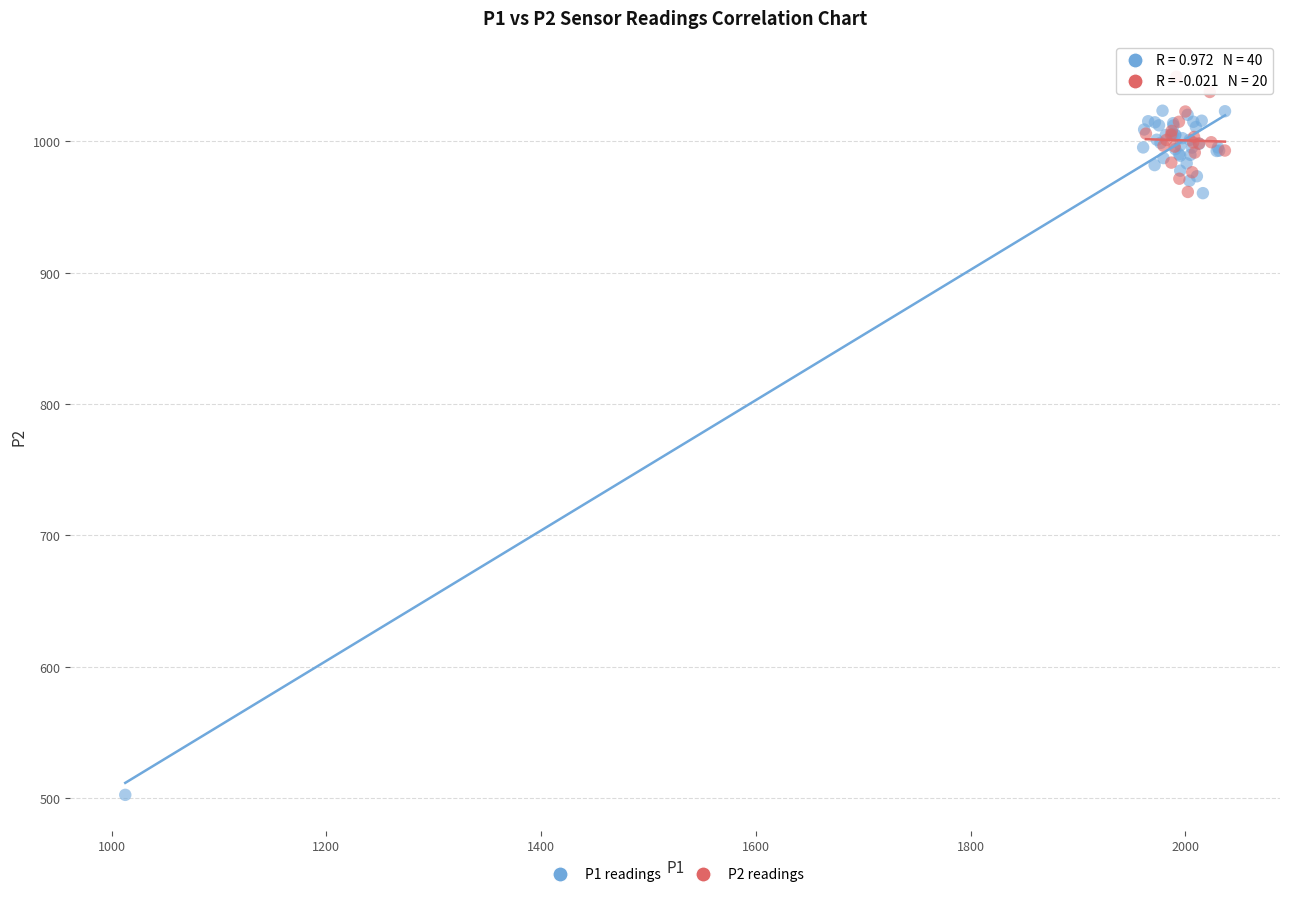

Which series has the widest spread of Y values?

P1 readings